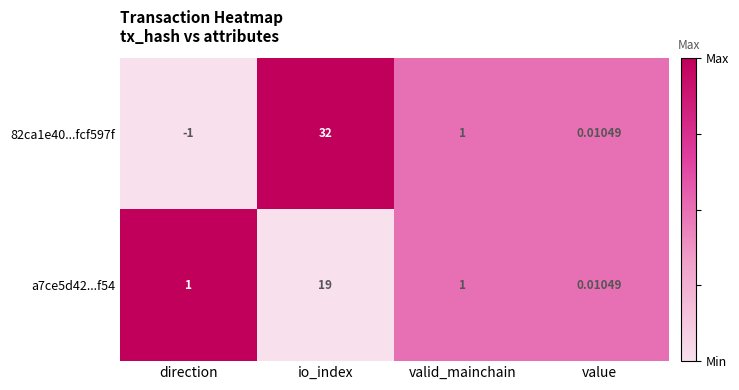

How many values in the a7ce5d42...f54 series are below 1?

1